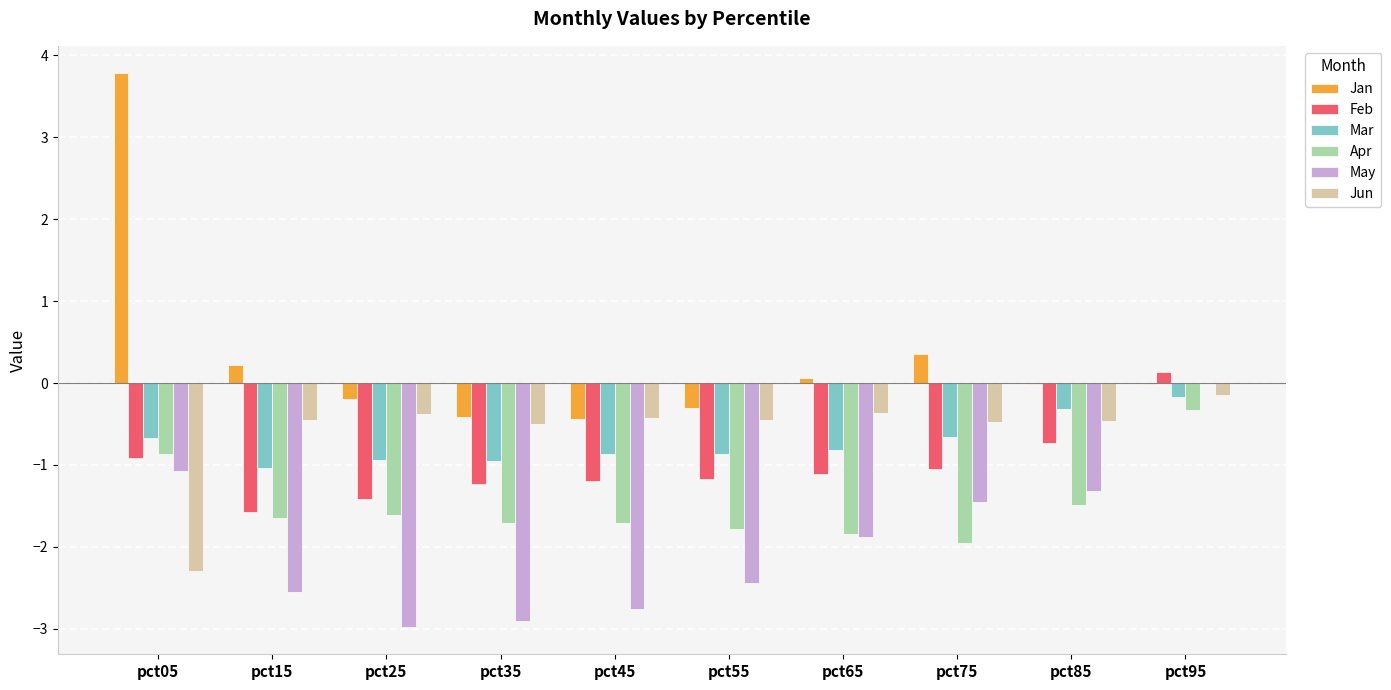

What is the total value across all series at pct75?

-5.2